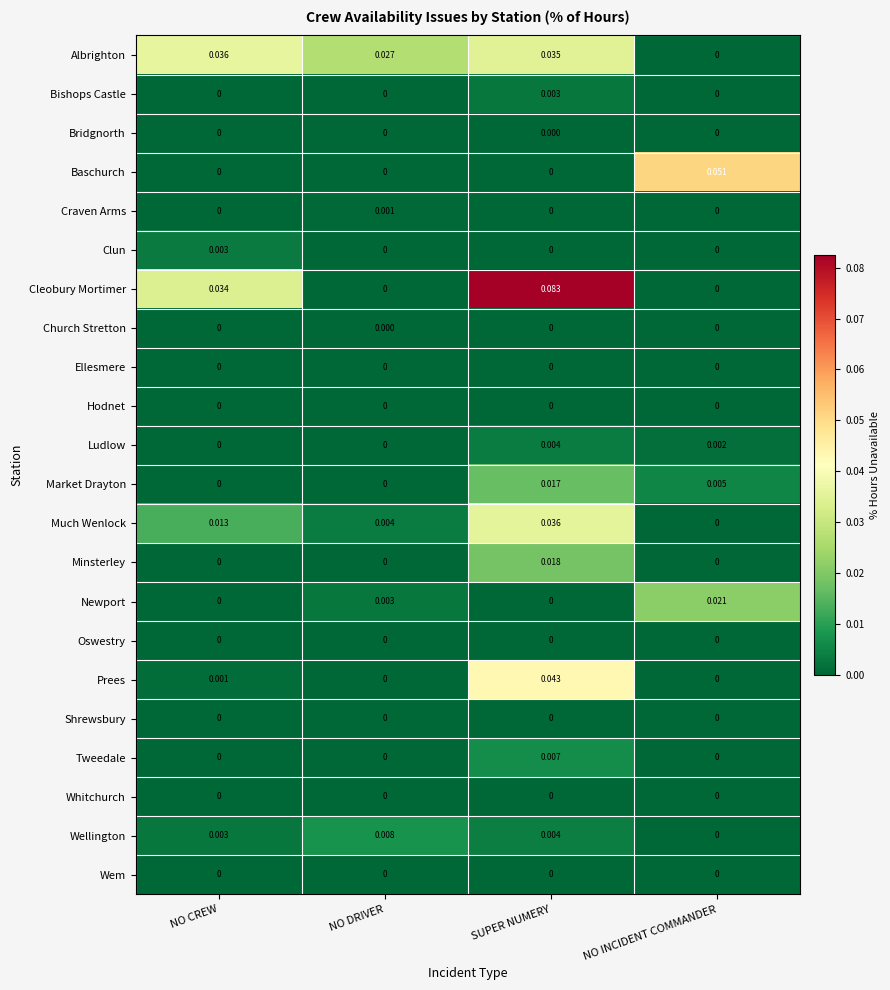

At how many categories does at least one series exceed 0?

4